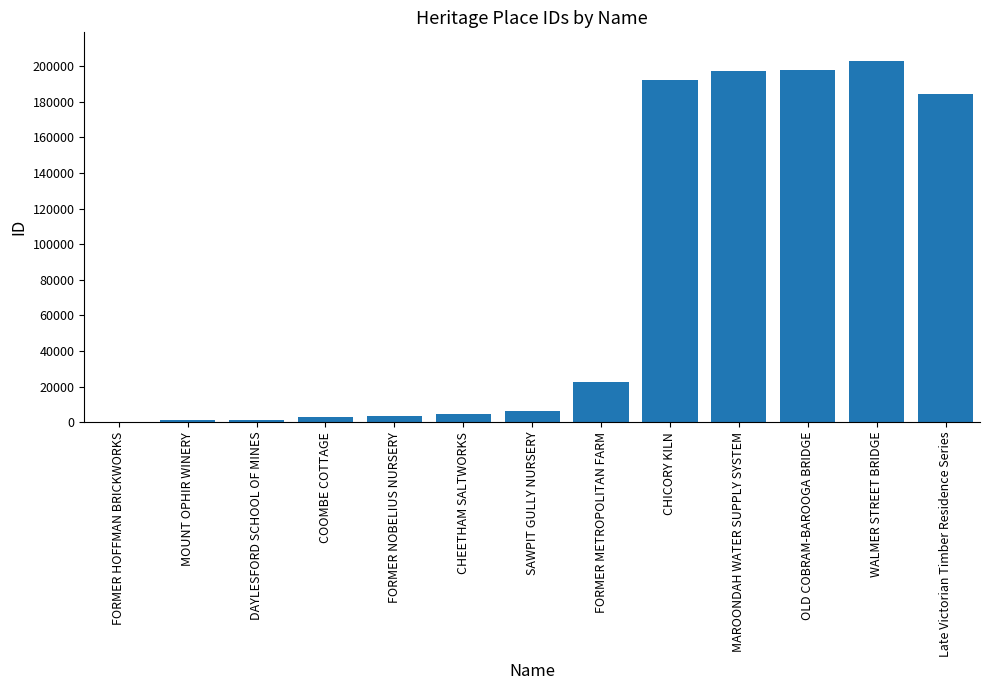

What is the sum of all values?

1017768